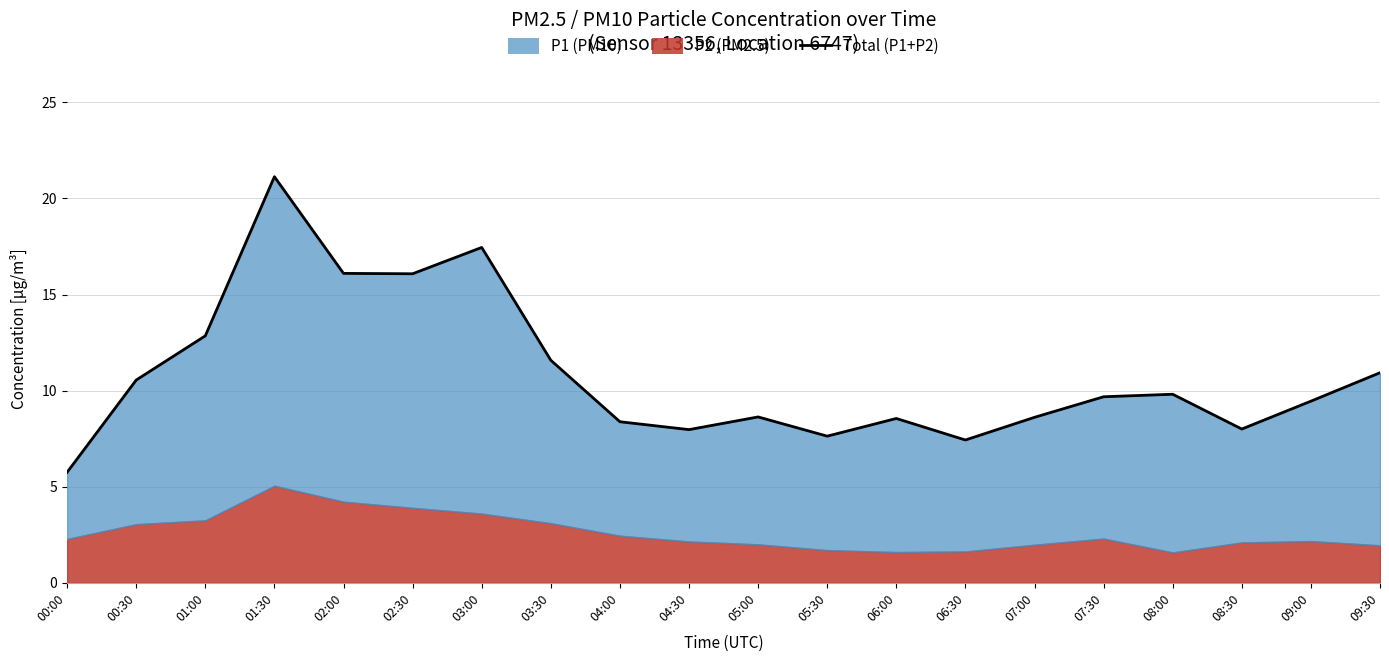

Reading right to left, extract all data points from this chart.

09:30=10.9	09:00=9.4	08:30=8.0	08:00=9.8	07:30=9.7	07:00=8.6	06:30=7.4	06:00=8.6	05:30=7.6	05:00=8.6	04:30=8.0	04:00=8.4	03:30=11.6	03:00=17.4	02:30=16.1	02:00=16.1	01:30=21.1	01:00=12.8	00:30=10.6	00:00=5.8